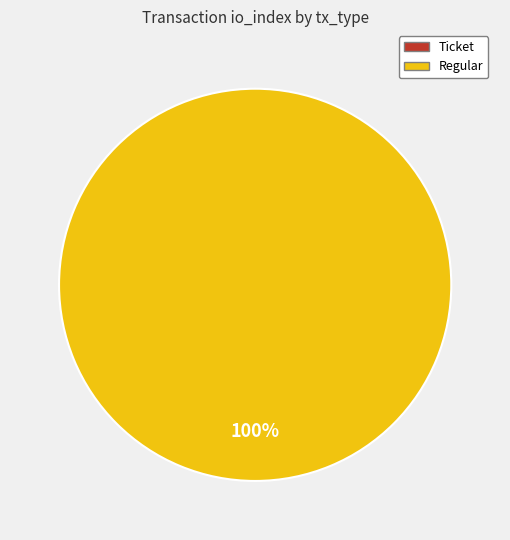

Is Regular the majority of the pie?

Yes